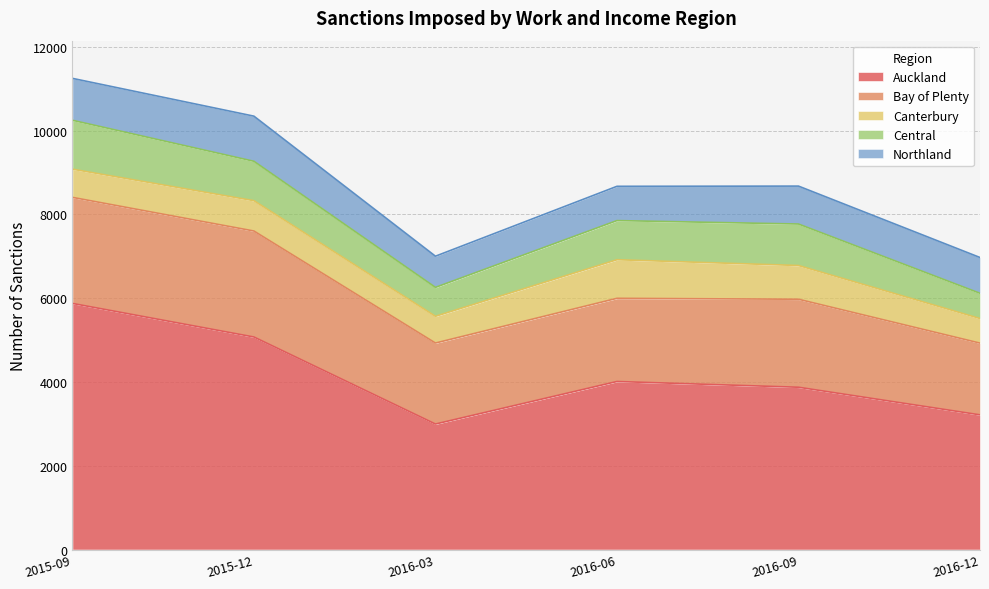

True or false: Bay of Plenty and Northland intersect in this chart.

False